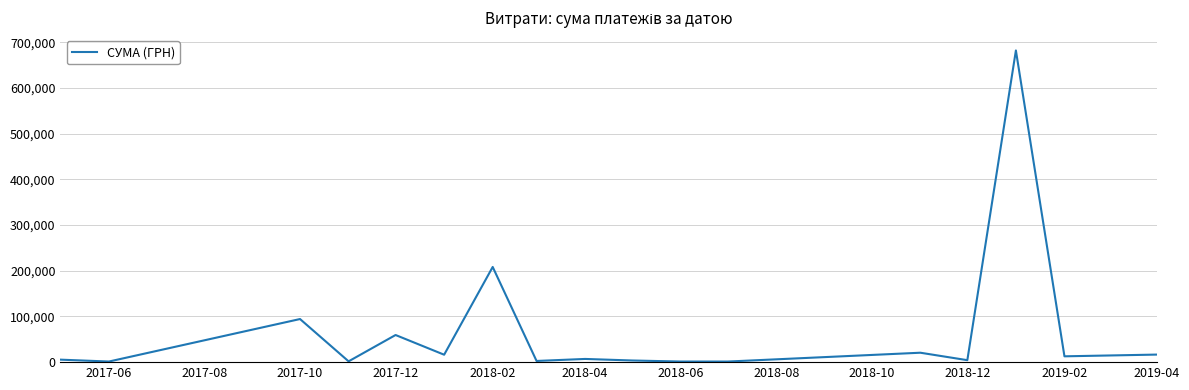

What is the greatest value displayed?

682486.6